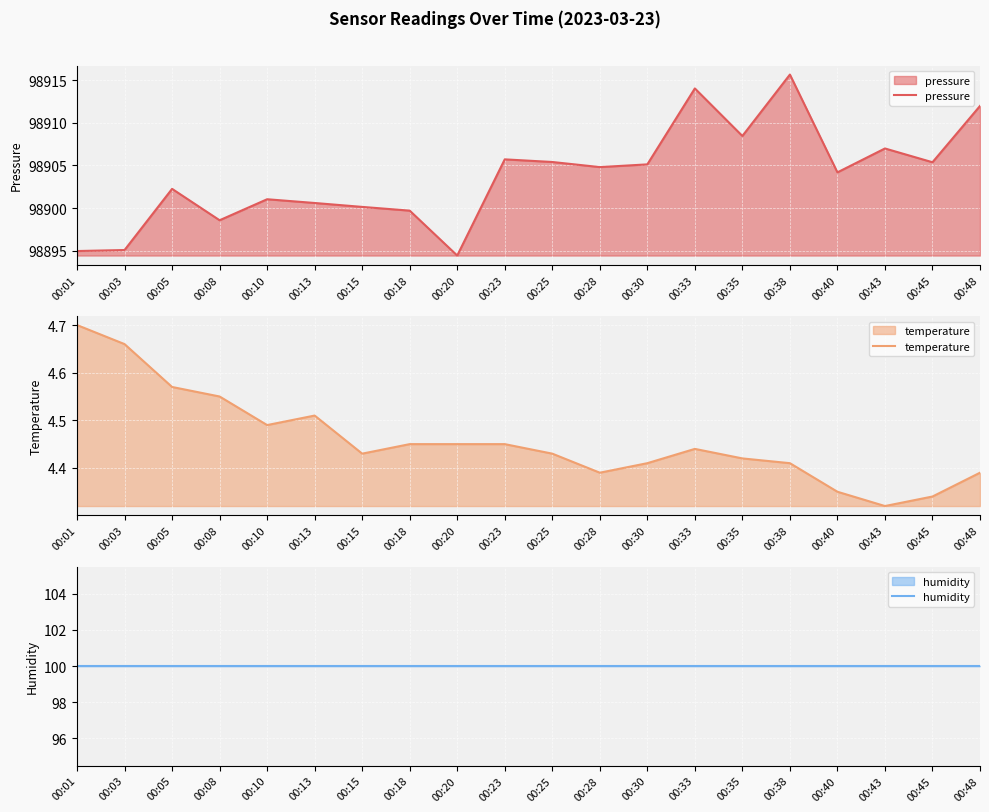

Which series has the widest spread of values?

pressure